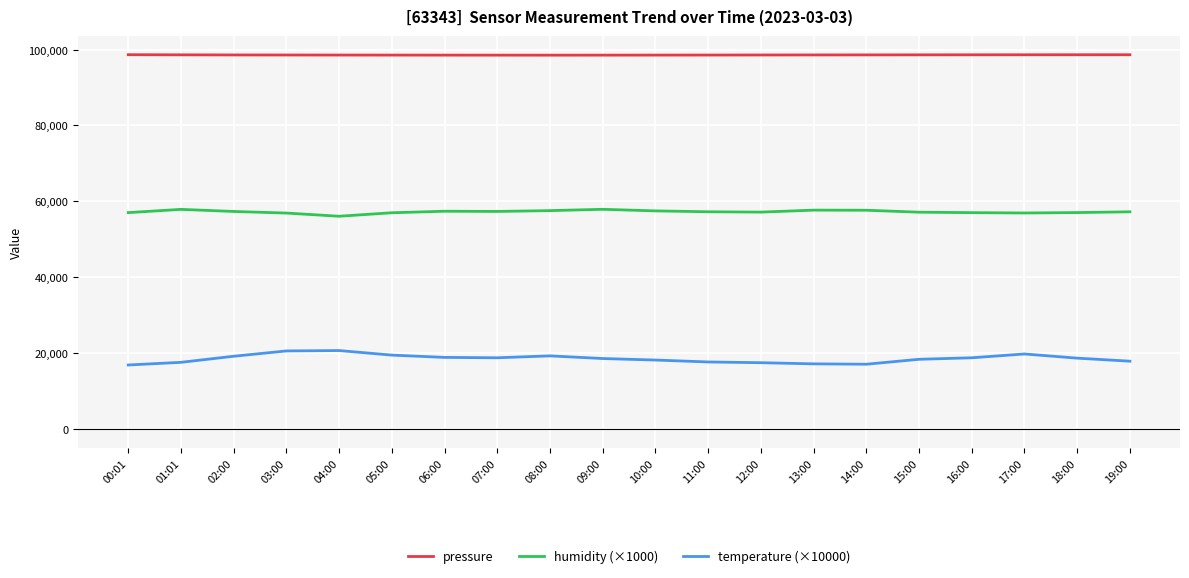

What is the spread (max minus min) of values at 14:00?

81482.7